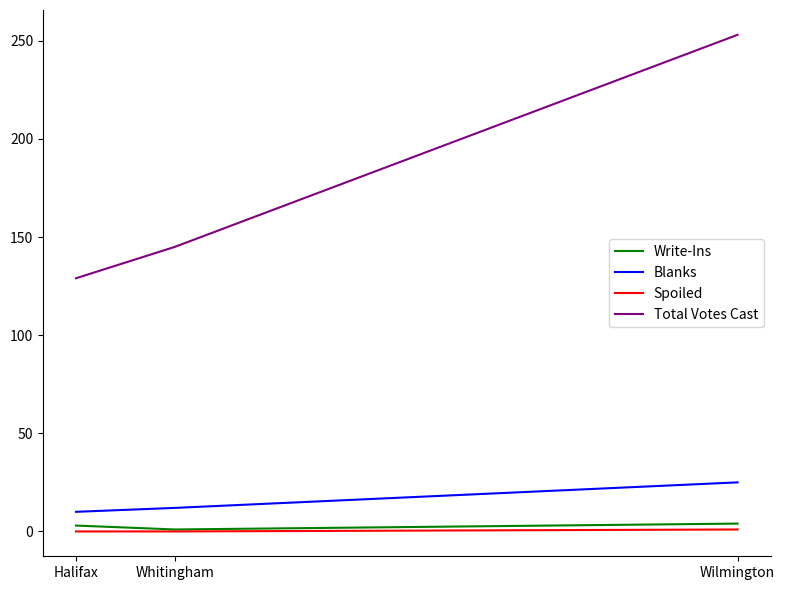

Where is Blanks nearest to the value 17?

Whitingham